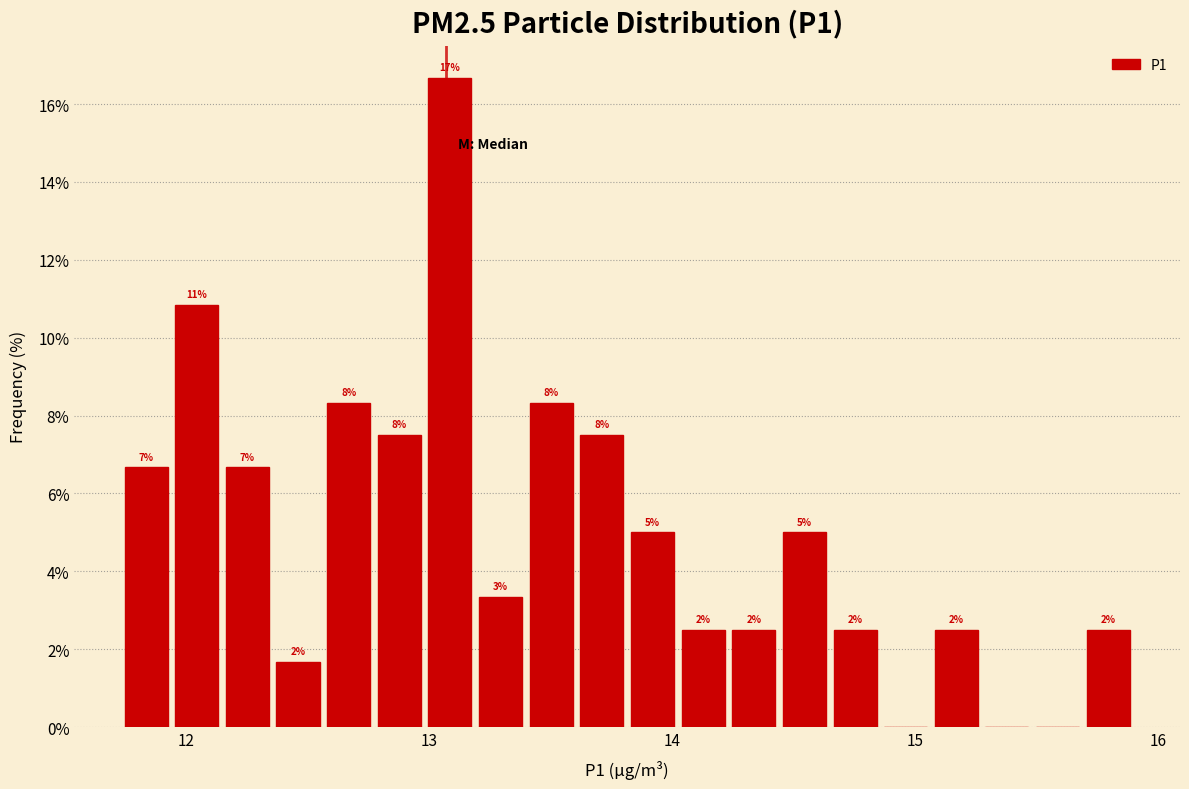

Around what value on the x-axis is the tallest bar? Give the approximate position of its centre, as read against the axis.

13.1